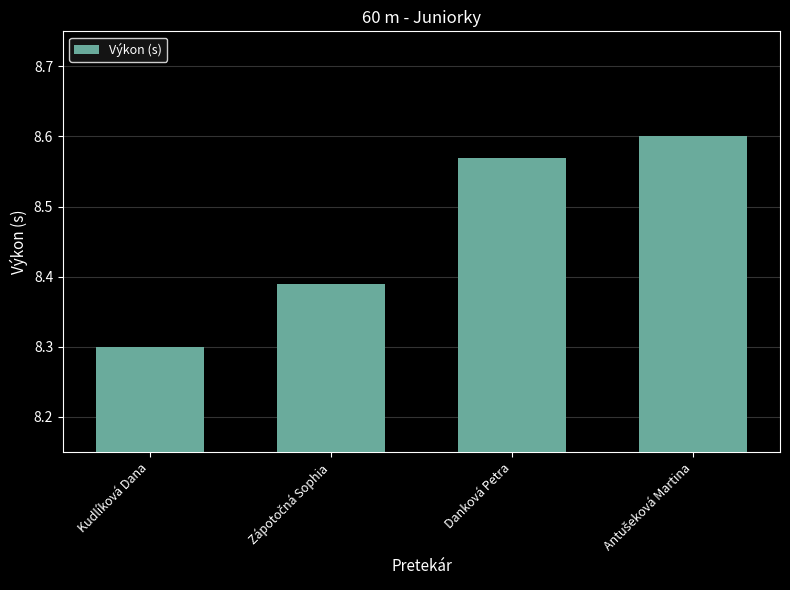

What is the value of the 1st bar from the left?

8.3